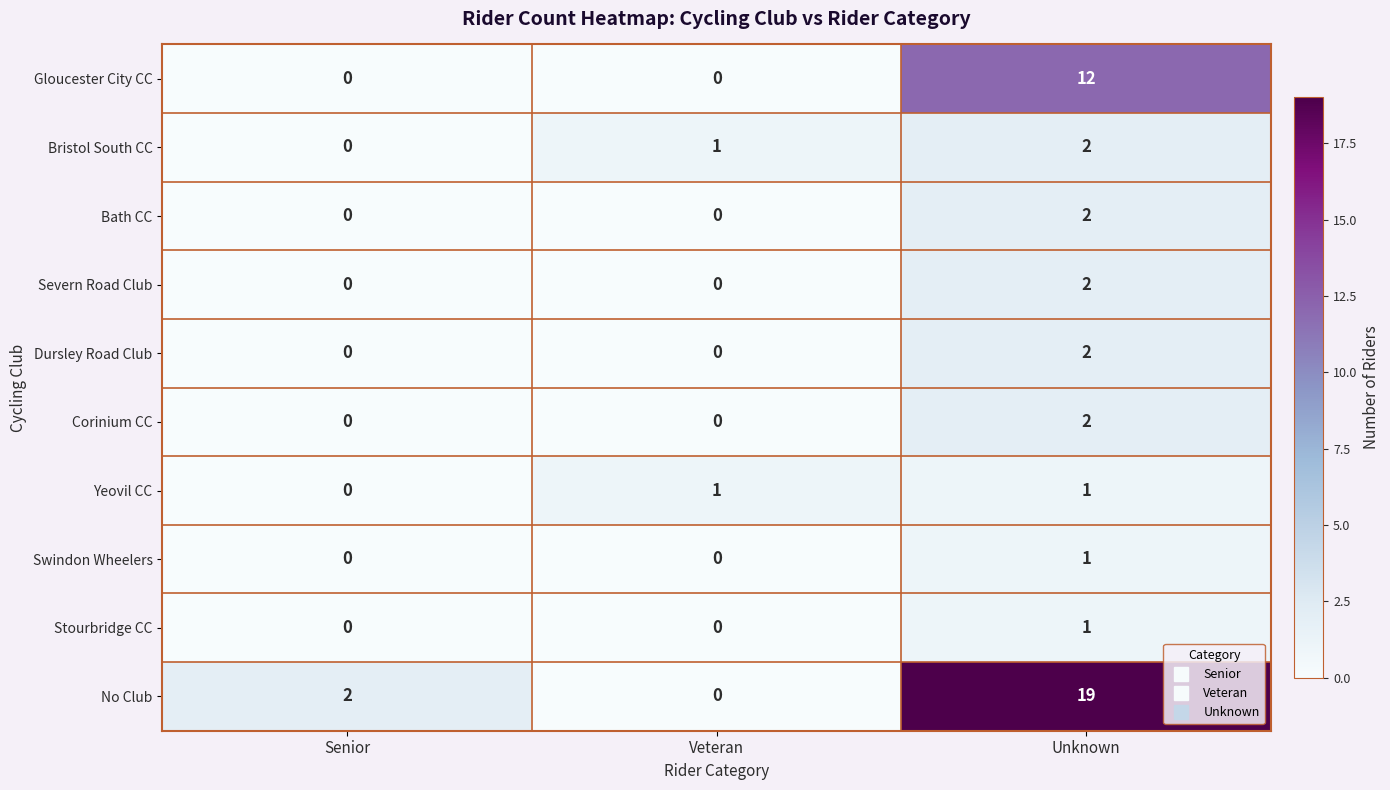

What is the sum of all No Club values?

21